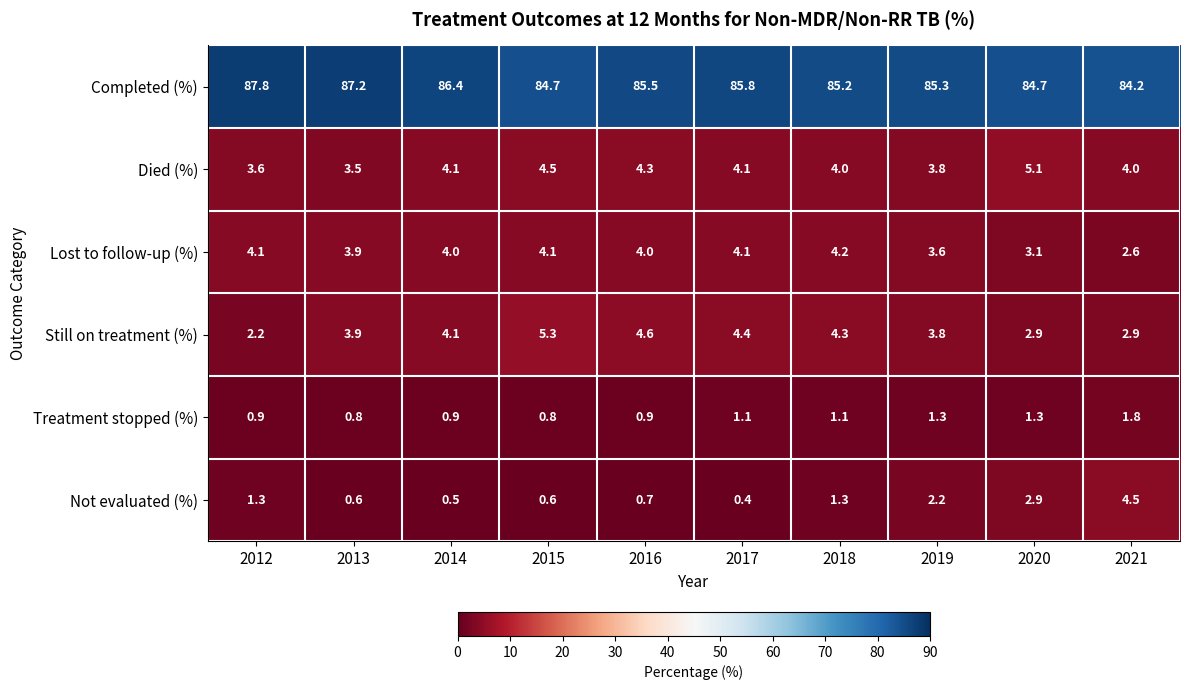

Which series has the largest total across all categories?

Completed (%)